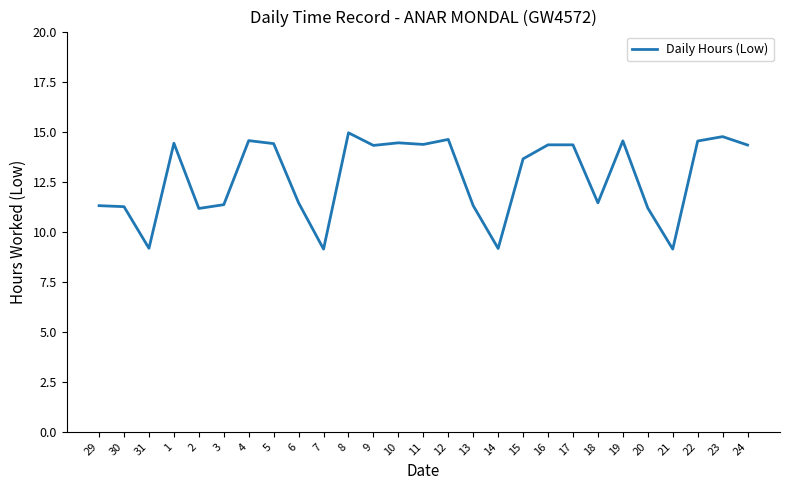

What is the difference between the maximum and minimum values?

5.8